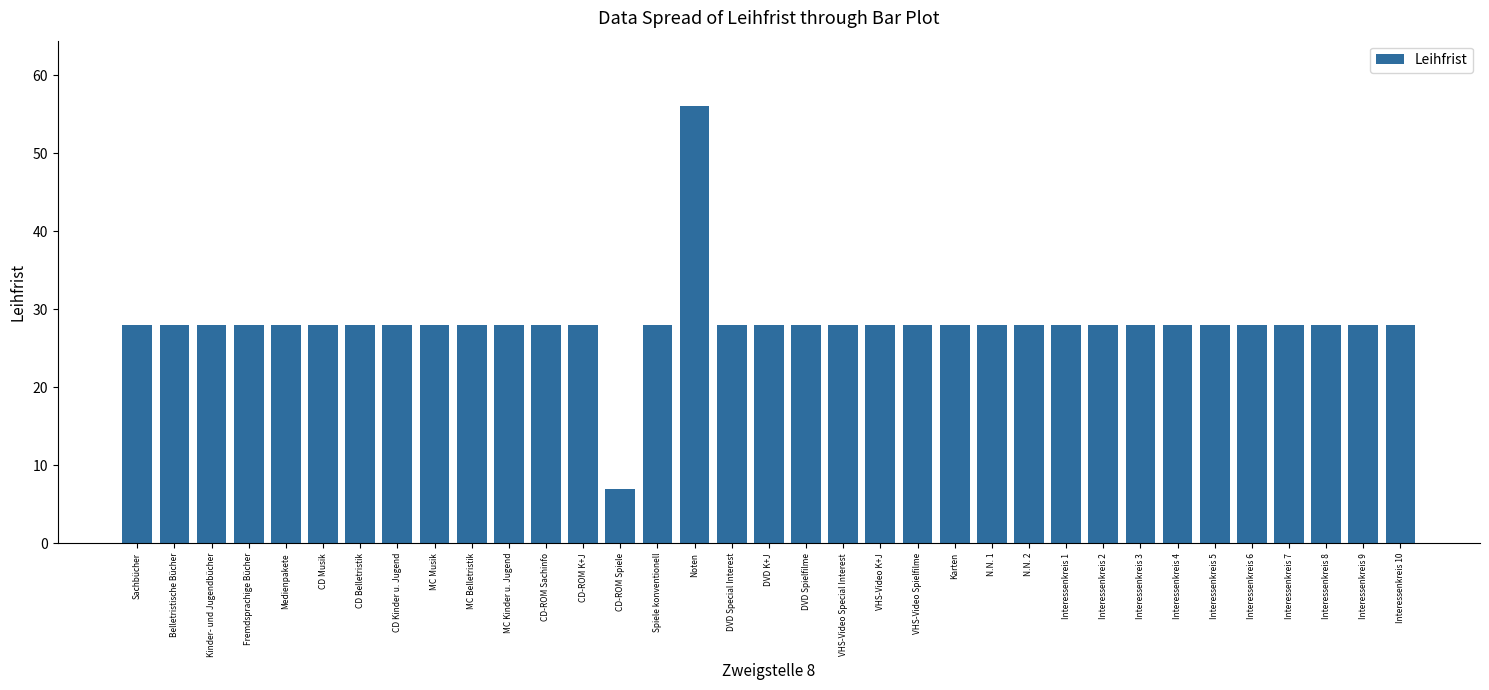

Which label corresponds to the smallest value in the chart?

CD-ROM Spiele